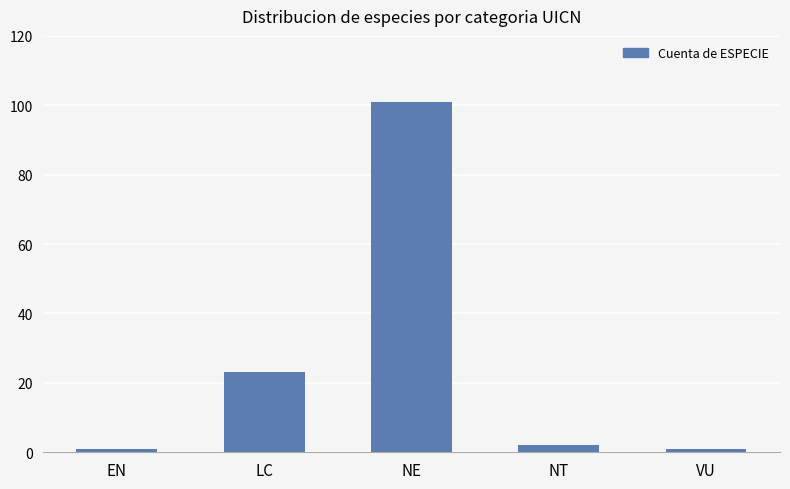

Which label corresponds to the largest value in the chart?

NE